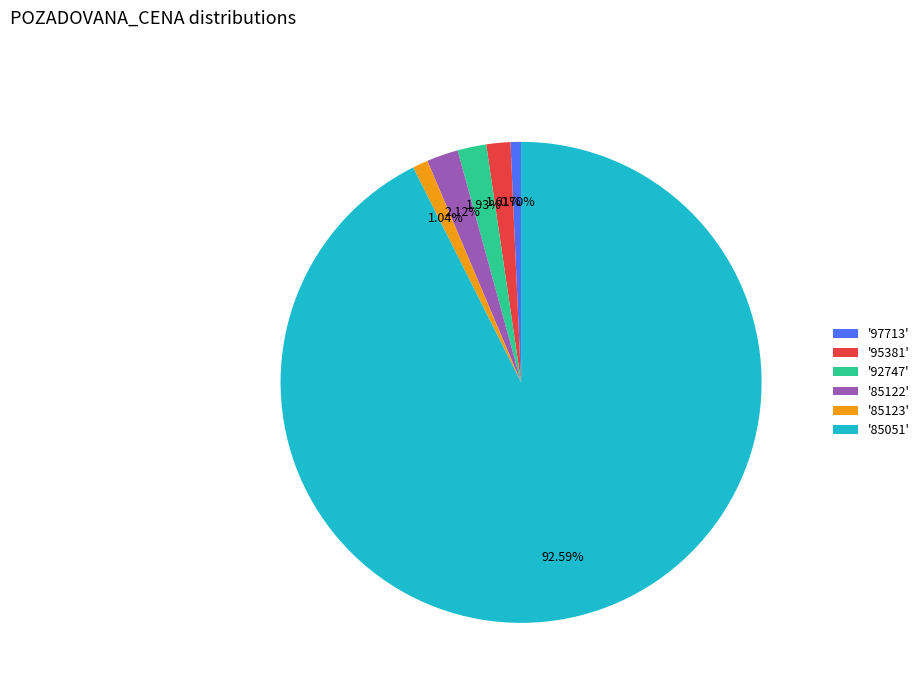

Between '85051' and '95381', which is larger?

'85051'